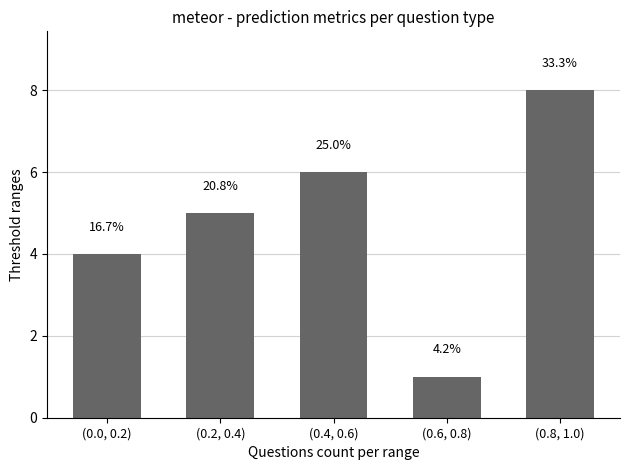

Reading right to left, list all the values displayed in this chart.

(0.8, 1.0)=8	(0.6, 0.8)=1	(0.4, 0.6)=6	(0.2, 0.4)=5	(0.0, 0.2)=4